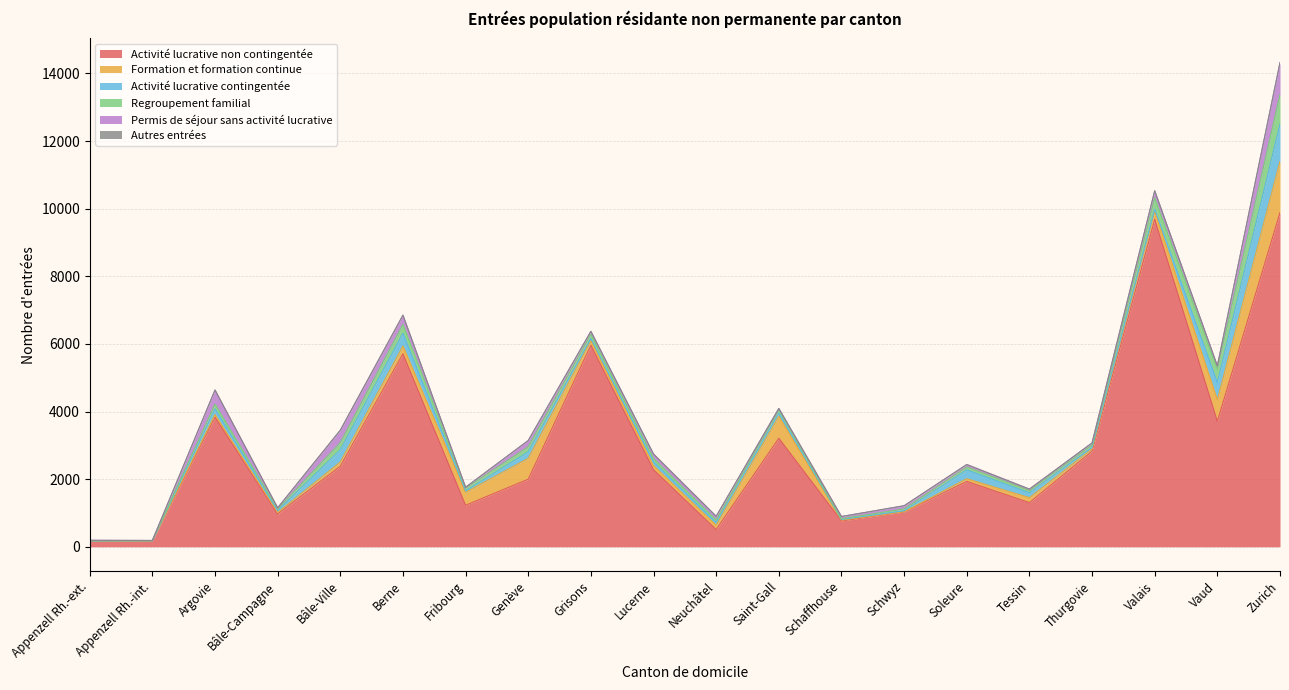

At which label does Activité lucrative non contingentée reach its minimum?

Appenzell Rh.-ext.